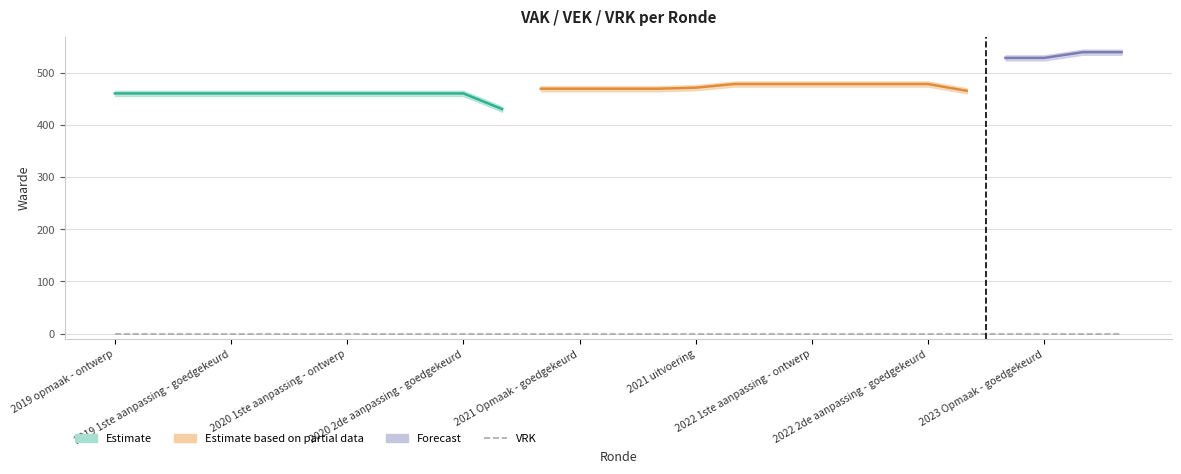

Reading right to left, what are all the values shown in this chart?

VEK: 539	539	528	528	465	478	478	478	478	478	478	471	469	469	469	469	430	460	460	460	460	460	460	460	460	460	460
VRK: 0	0	0	0	0	0	0	0	0	0	0	0	0	0	0	0	0	0	0	0	0	0	0	0	0	0	0